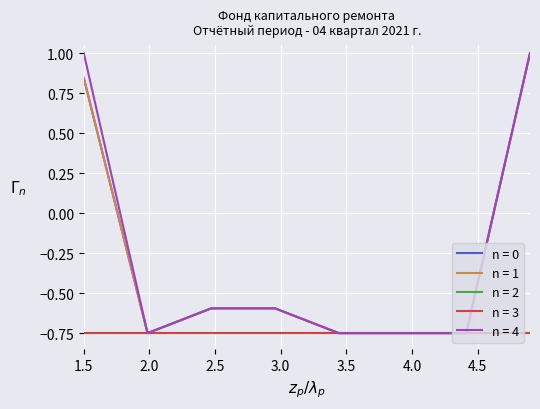

What is the sum of all n = 1 values?

-2.3